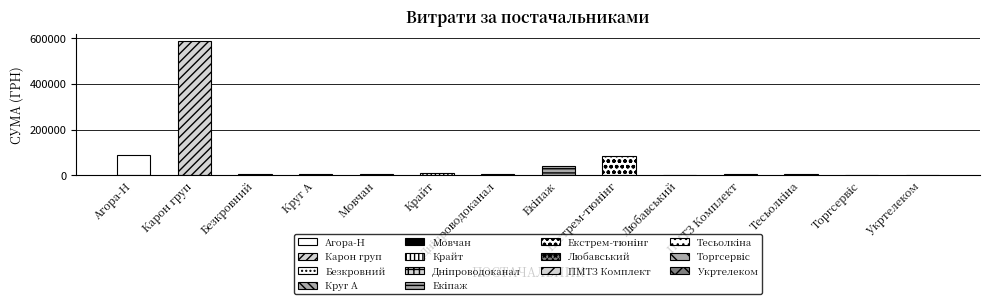

Reading left to right, list all the values displayed in this chart.

87316.7	589293.8	6995.2	4635.7	4573.6	11477.2	5375.0	41015.7	84860.1	2706.1	3562.6	3387.1	671.4	344.0